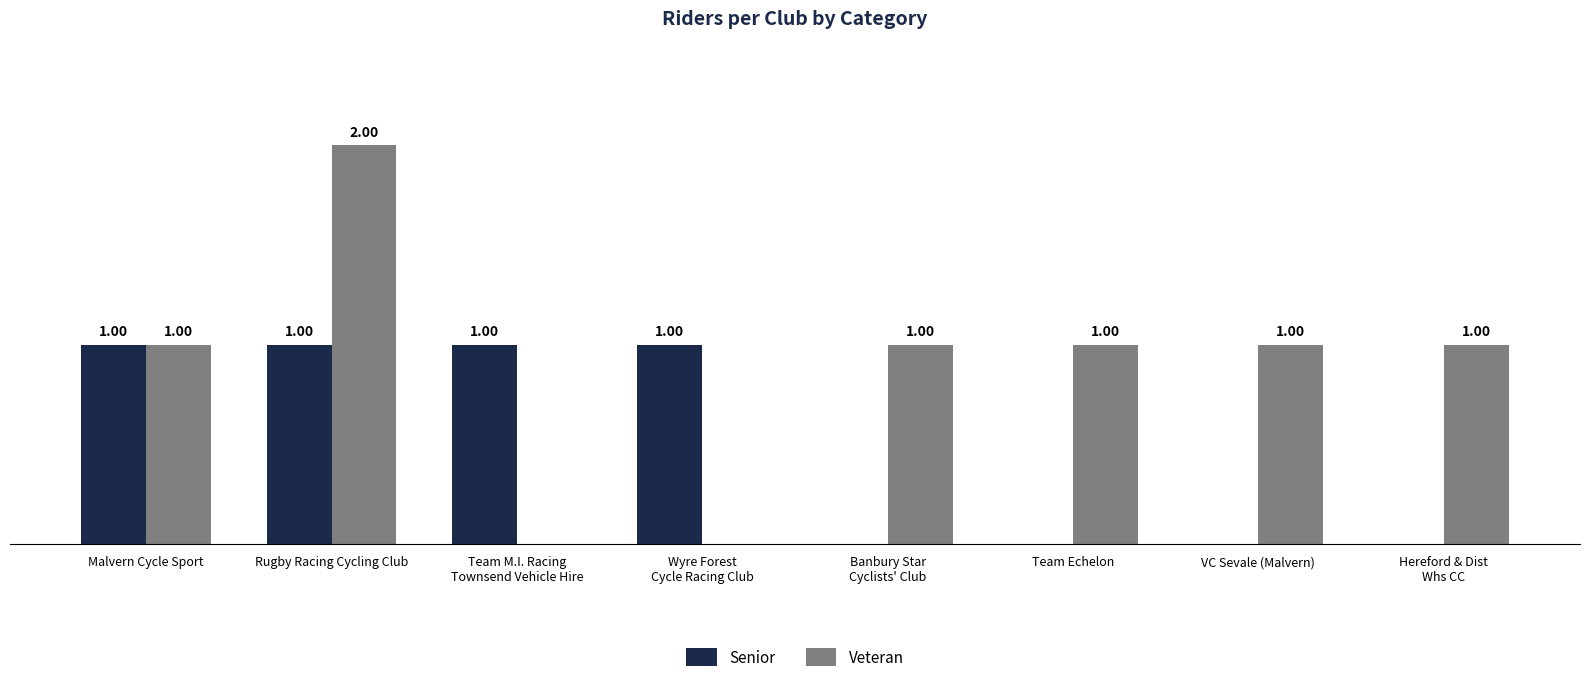

Which category has the highest value in the Veteran series?

Rugby Racing Cycling Club